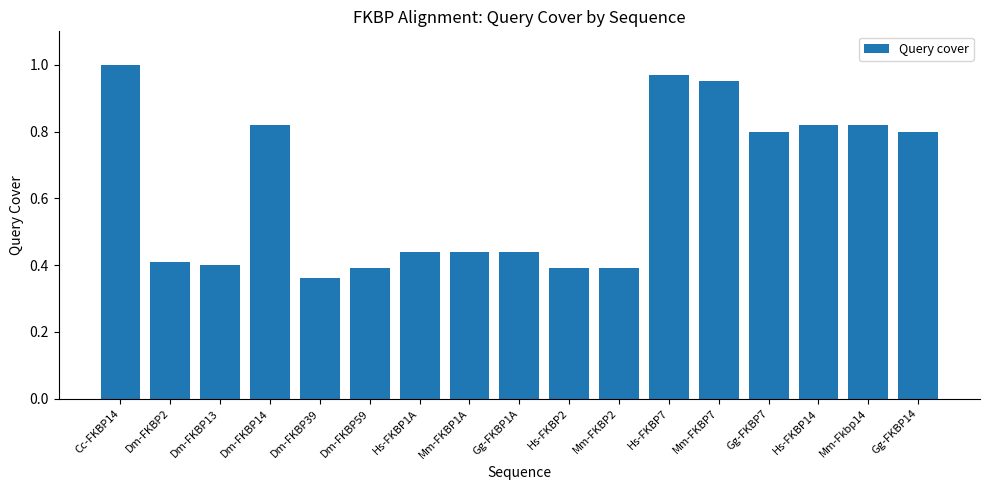

What position from the left is Gg-FKBP7?

14